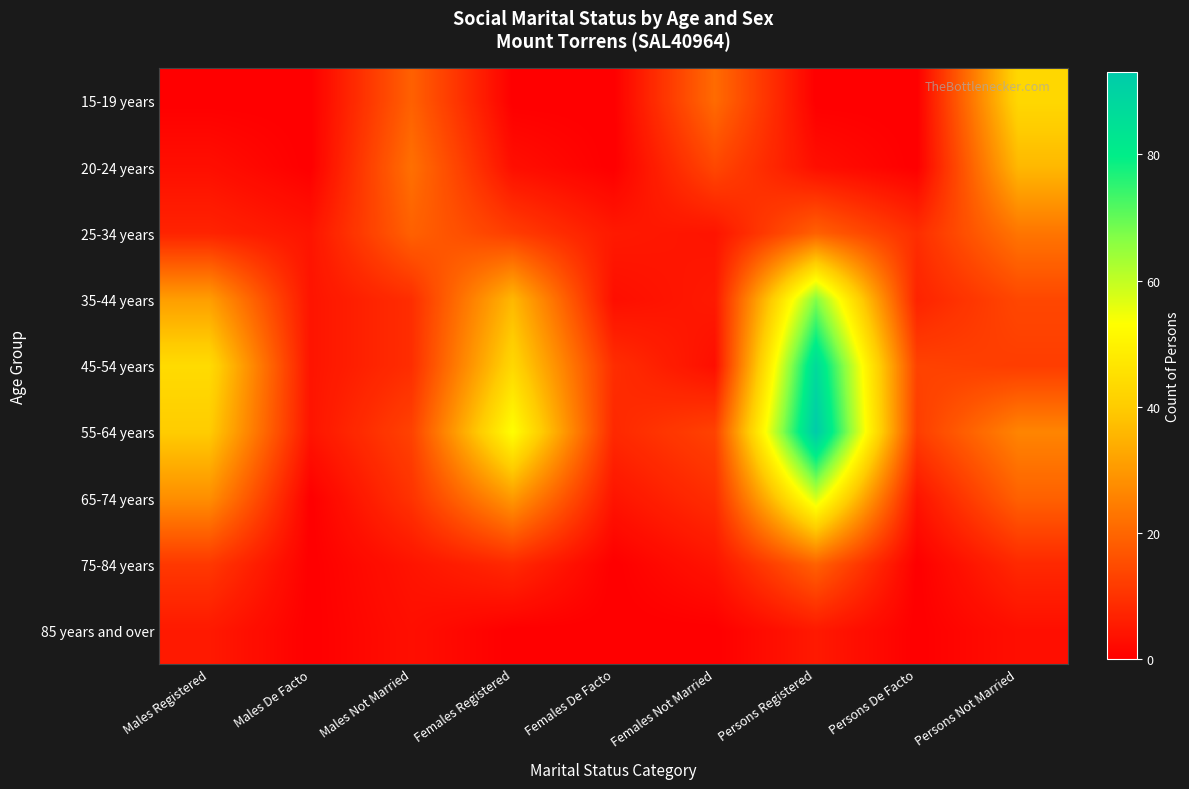

At which category does the chart reach its minimum across all series?

Males Registered